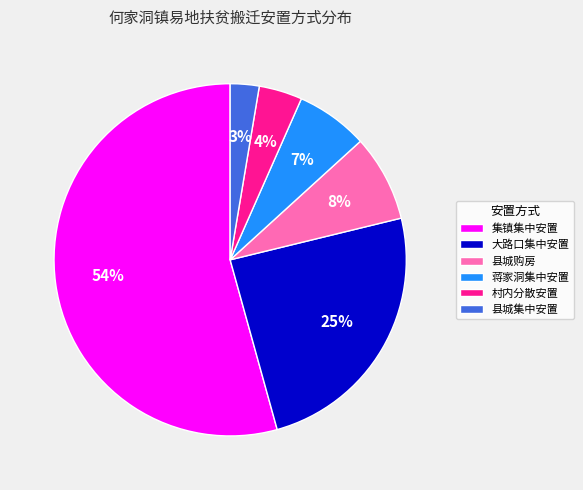

Is it true that 县城集中安置 is 3% of the pie?

True